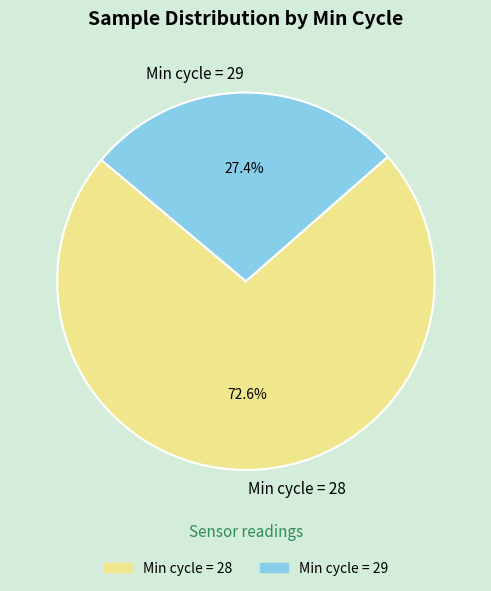

Which slice is the largest?

Min cycle = 28